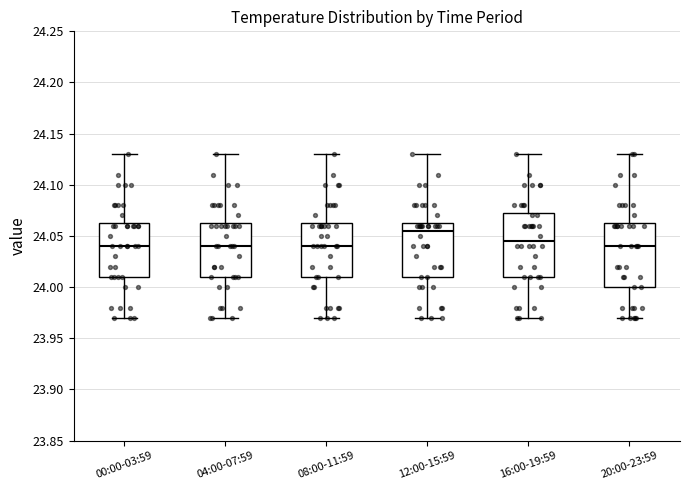

Reading left to right, read every box against the y-axis: the position of its median line, the range the box covers, and the ends of its whiskers. The values are not printed on the chart, so give them approximately, as read against the axis.

00:00-03:59: median 24.040, box 24.010 to 24.065, whiskers 23.970 to 24.130
04:00-07:59: median 24.040, box 24.010 to 24.065, whiskers 23.970 to 24.130
08:00-11:59: median 24.040, box 24.010 to 24.065, whiskers 23.970 to 24.130
12:00-15:59: median 24.055, box 24.010 to 24.065, whiskers 23.970 to 24.130
16:00-19:59: median 24.045, box 24.010 to 24.075, whiskers 23.970 to 24.130
20:00-23:59: median 24.040, box 24.000 to 24.065, whiskers 23.970 to 24.130